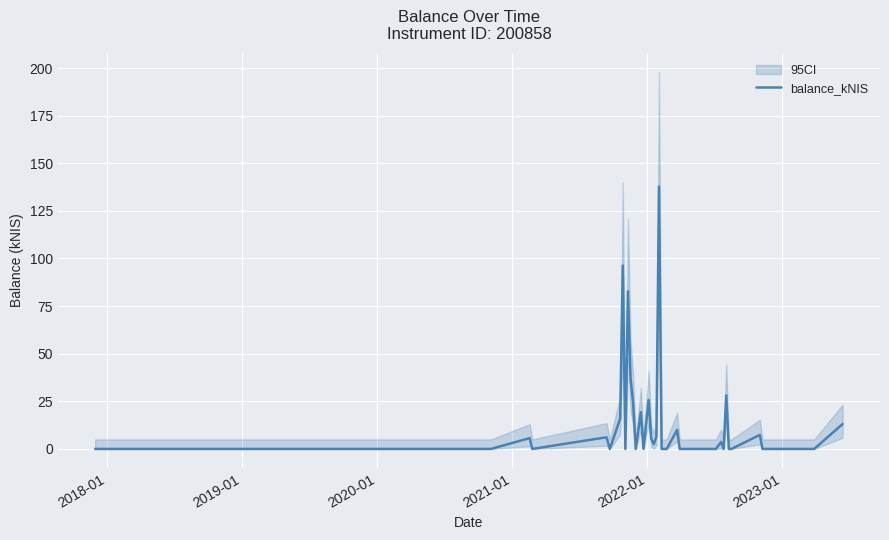

Count the number of data series in this chart.

1